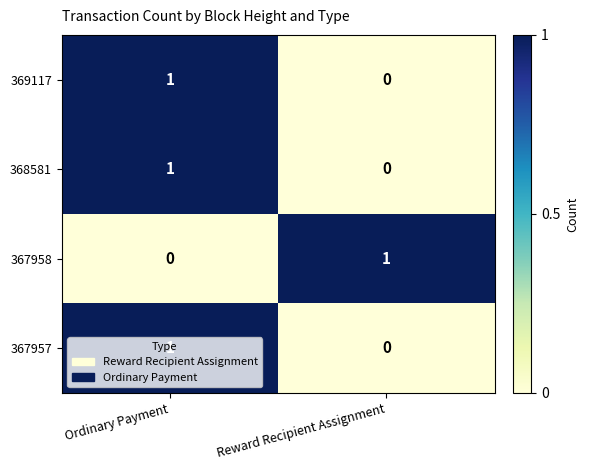

At which label is 369117 closest to 0?

Reward Recipient Assignment